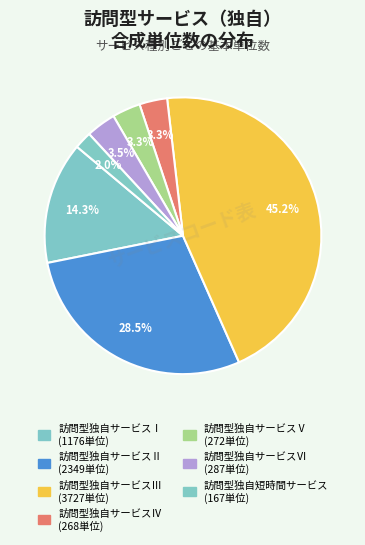

Does 訪問型独自サービスⅥ represent more than half of the total?

No